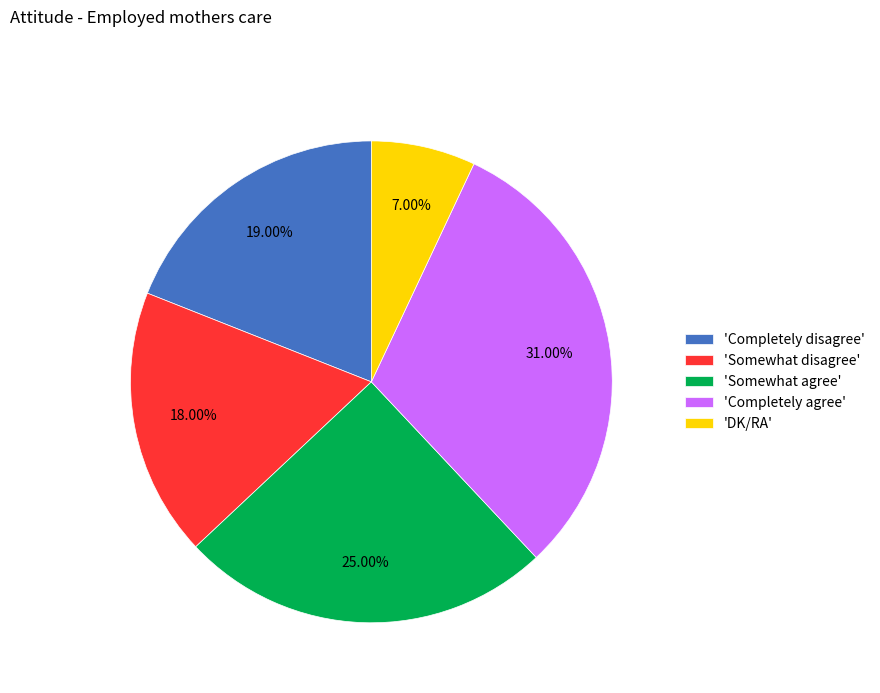

Rank the categories by value from lowest to highest.

'DK/RA', 'Somewhat disagree', 'Completely disagree', 'Somewhat agree', 'Completely agree'